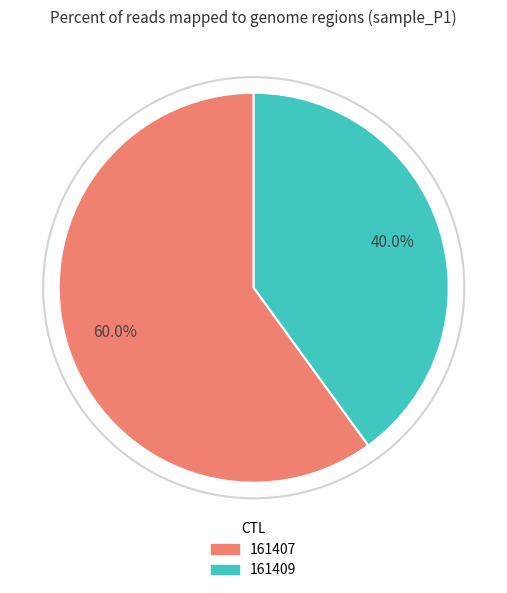

What percentage do 161407 and 161409 together represent?

100.0%